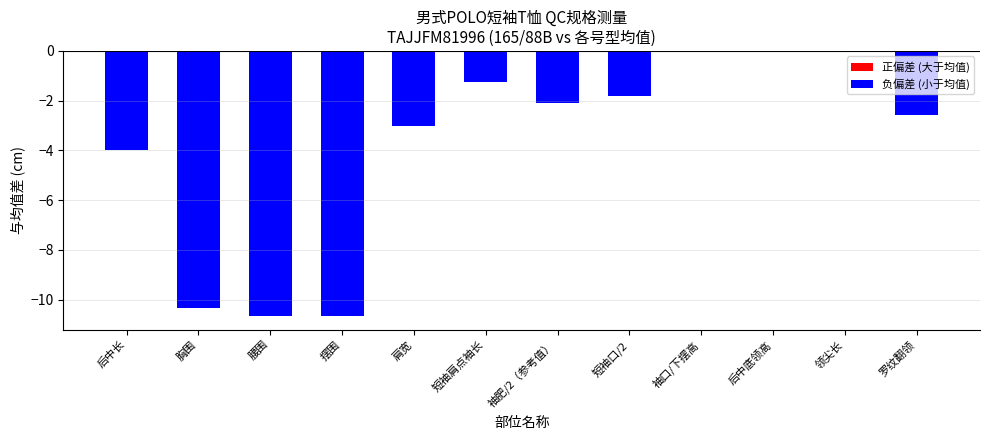

At which label does the data first exceed -2?

短袖肩点袖长